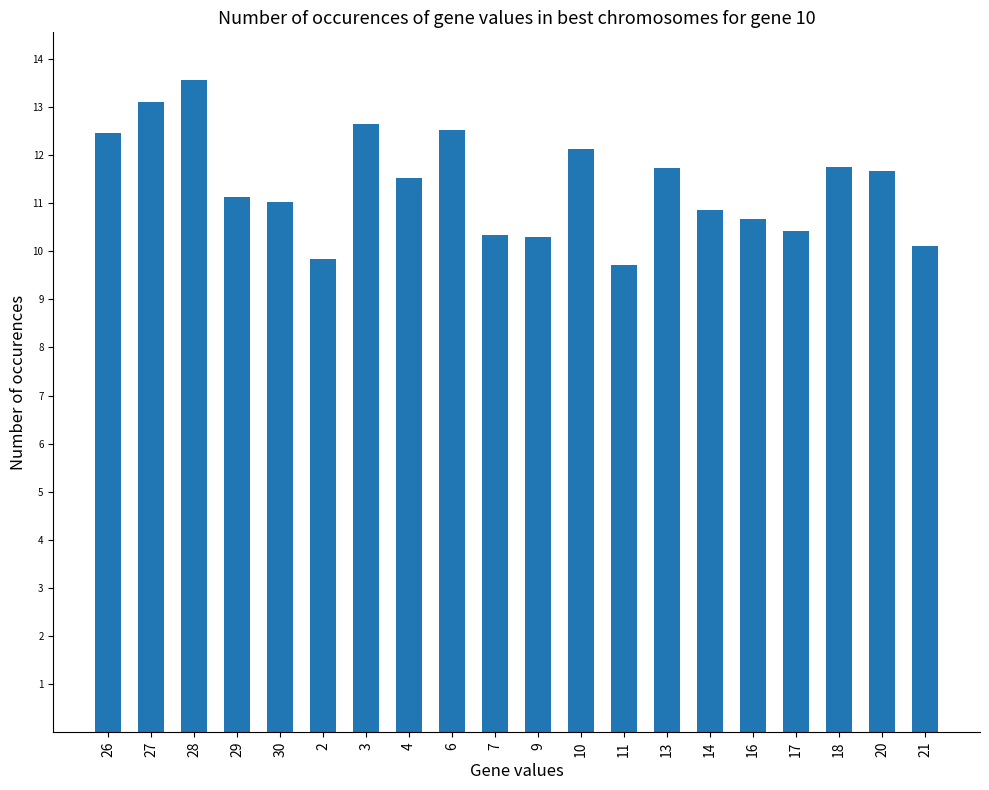

Read the value at 21.

10.1